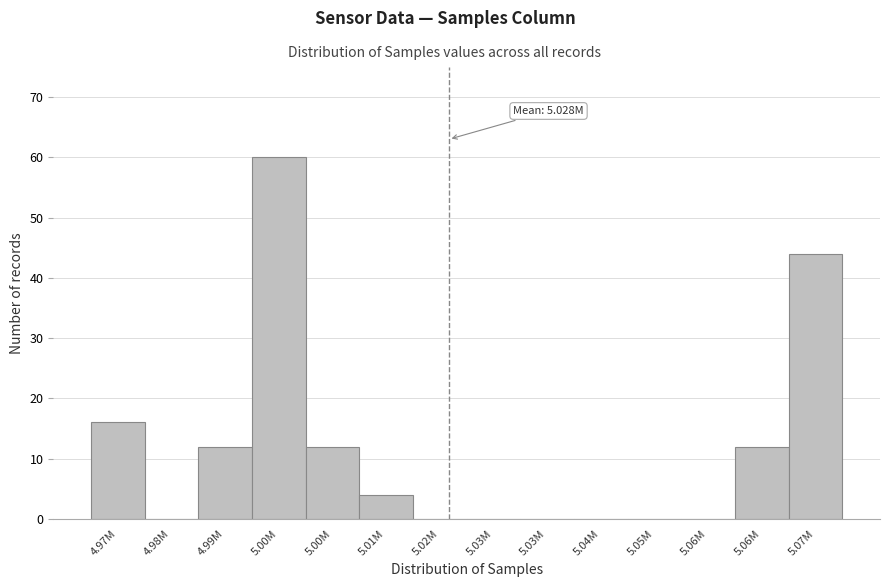

How many data points does each series have?

14